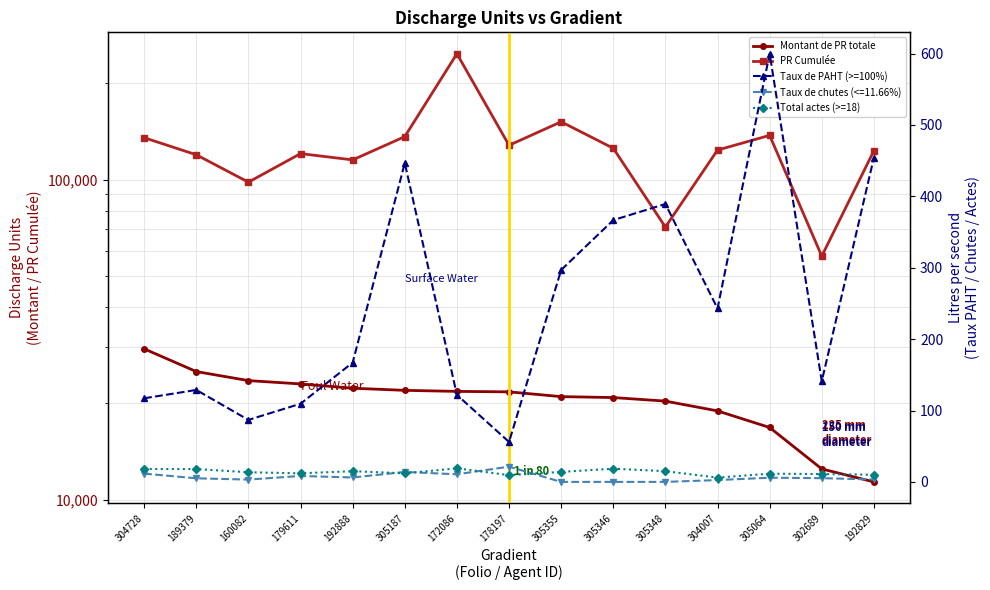

True or false: Montant de PR totale and PR Cumulée cross at least once.

False